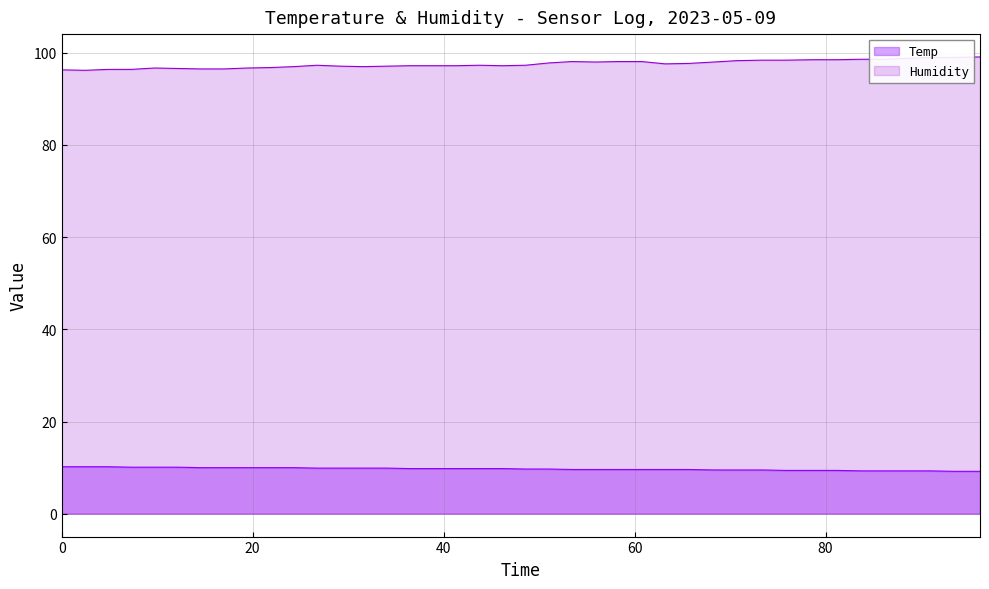

What is the difference between the second highest and minimum values in the Humidity series?

2.8